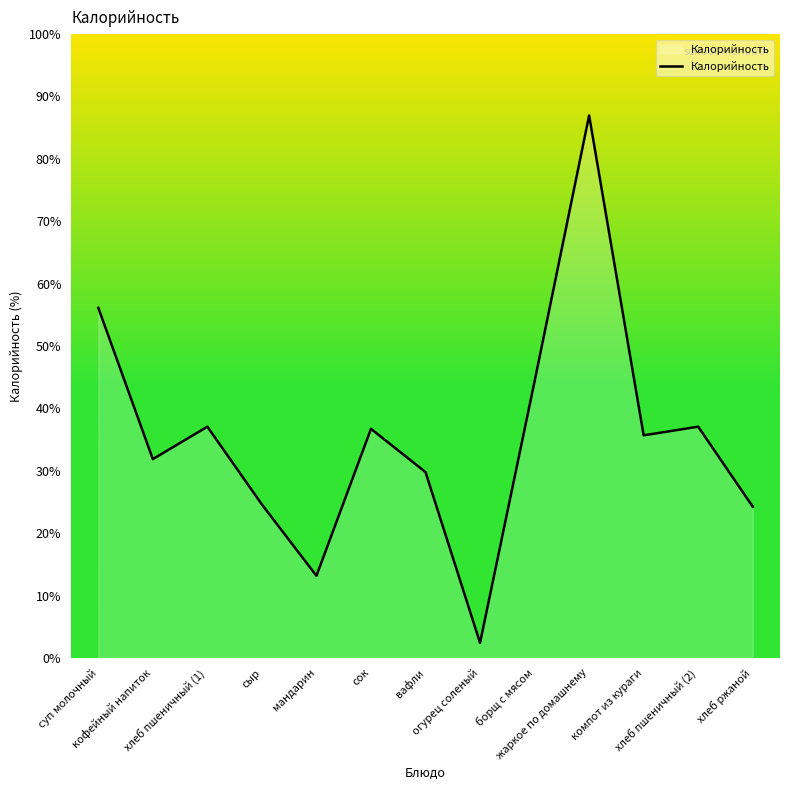

How many lines are shown in the chart?

1